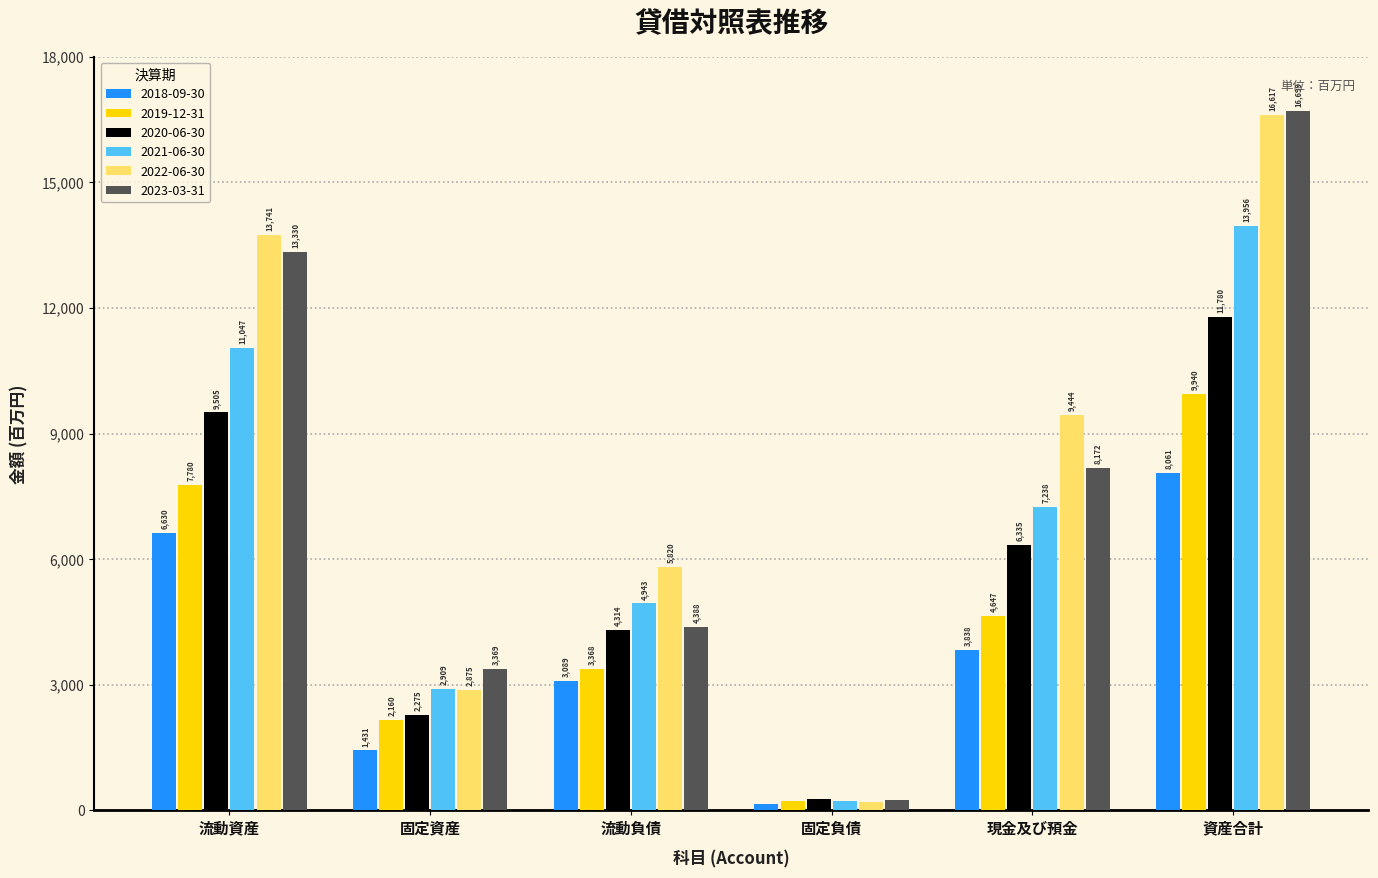

What is the sum of the 2021-06-30 values at 資産合計 and 固定負債?

14182